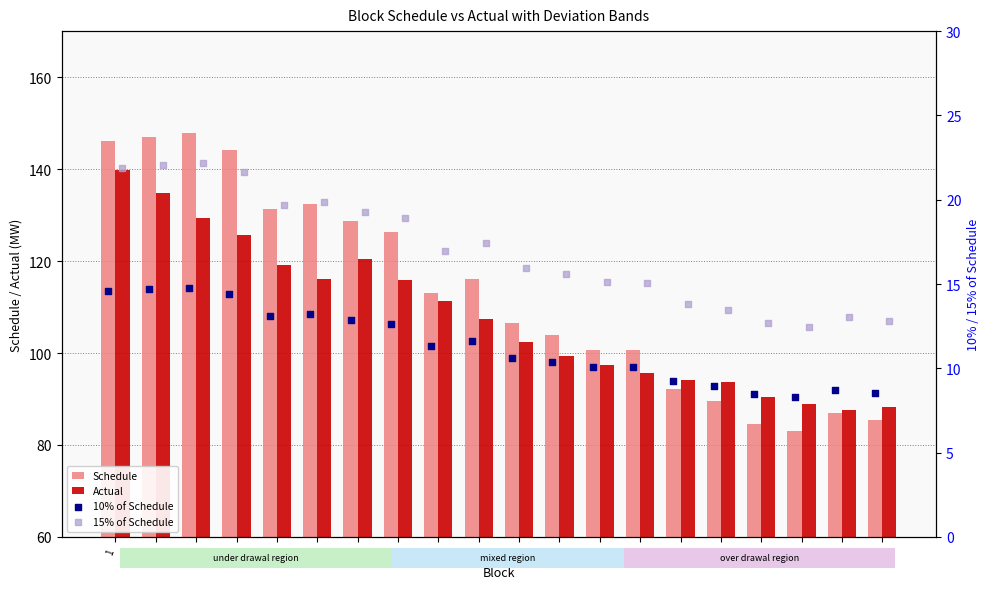

At which category is the sum across all series the highest?

1